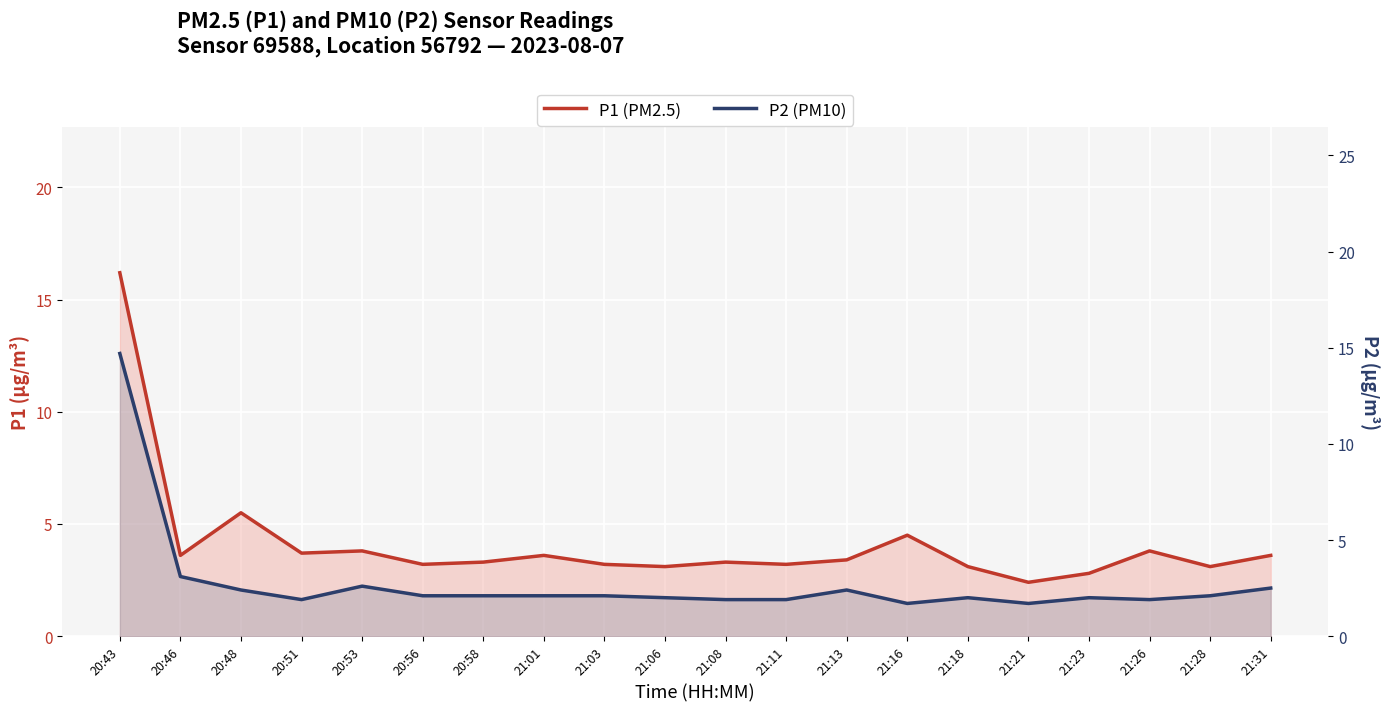

At which category is the sum across all series the highest?

20:43